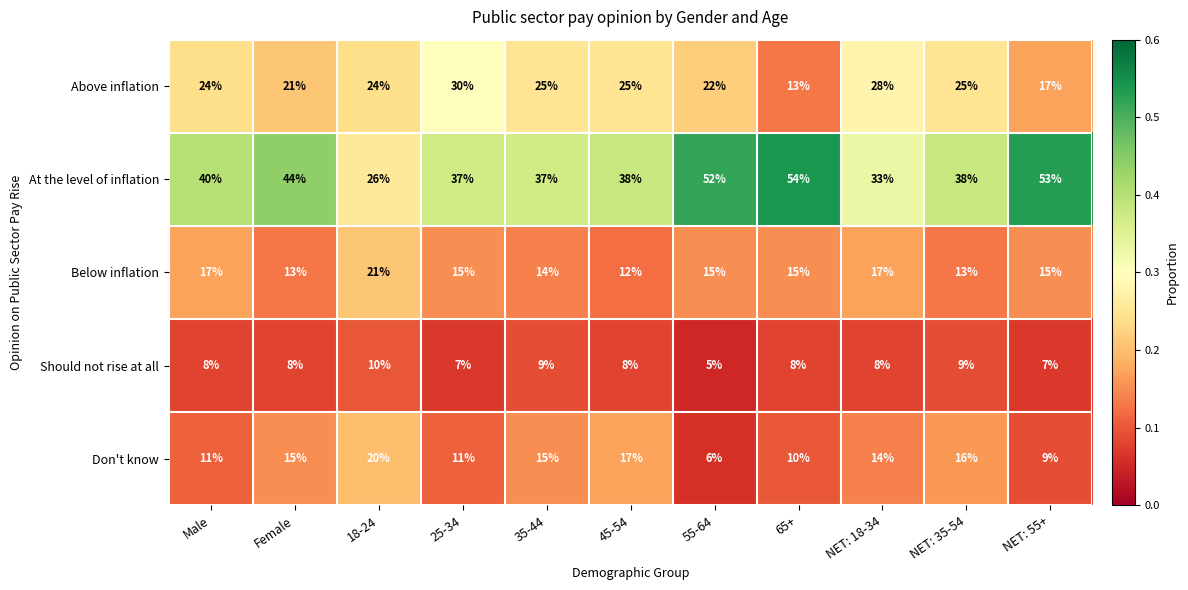

What is the smallest value displayed?

5